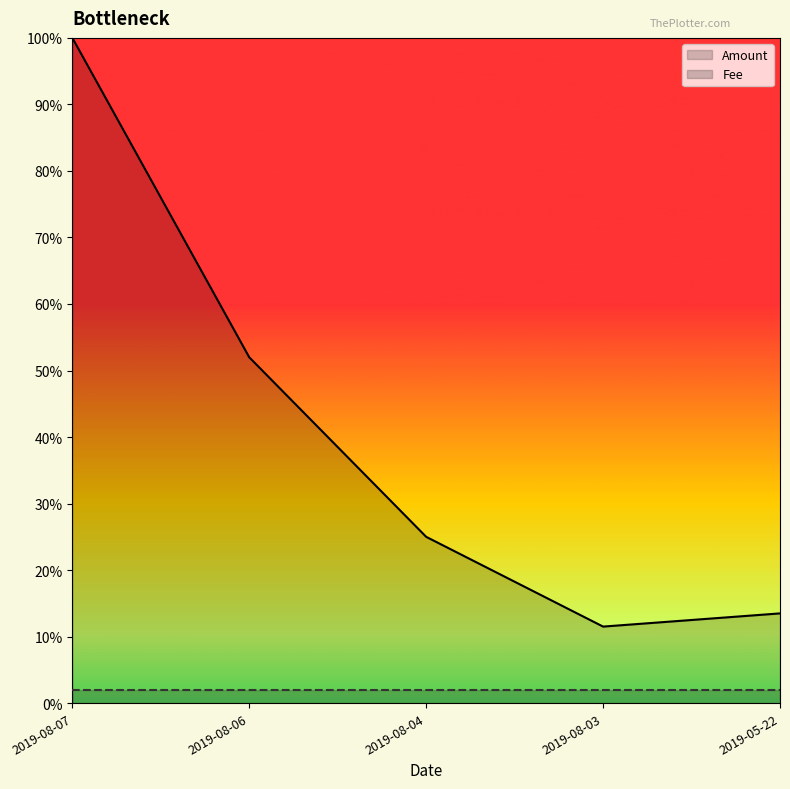

True or false: Amount has a value of 0.5 at 2019-08-06.

True